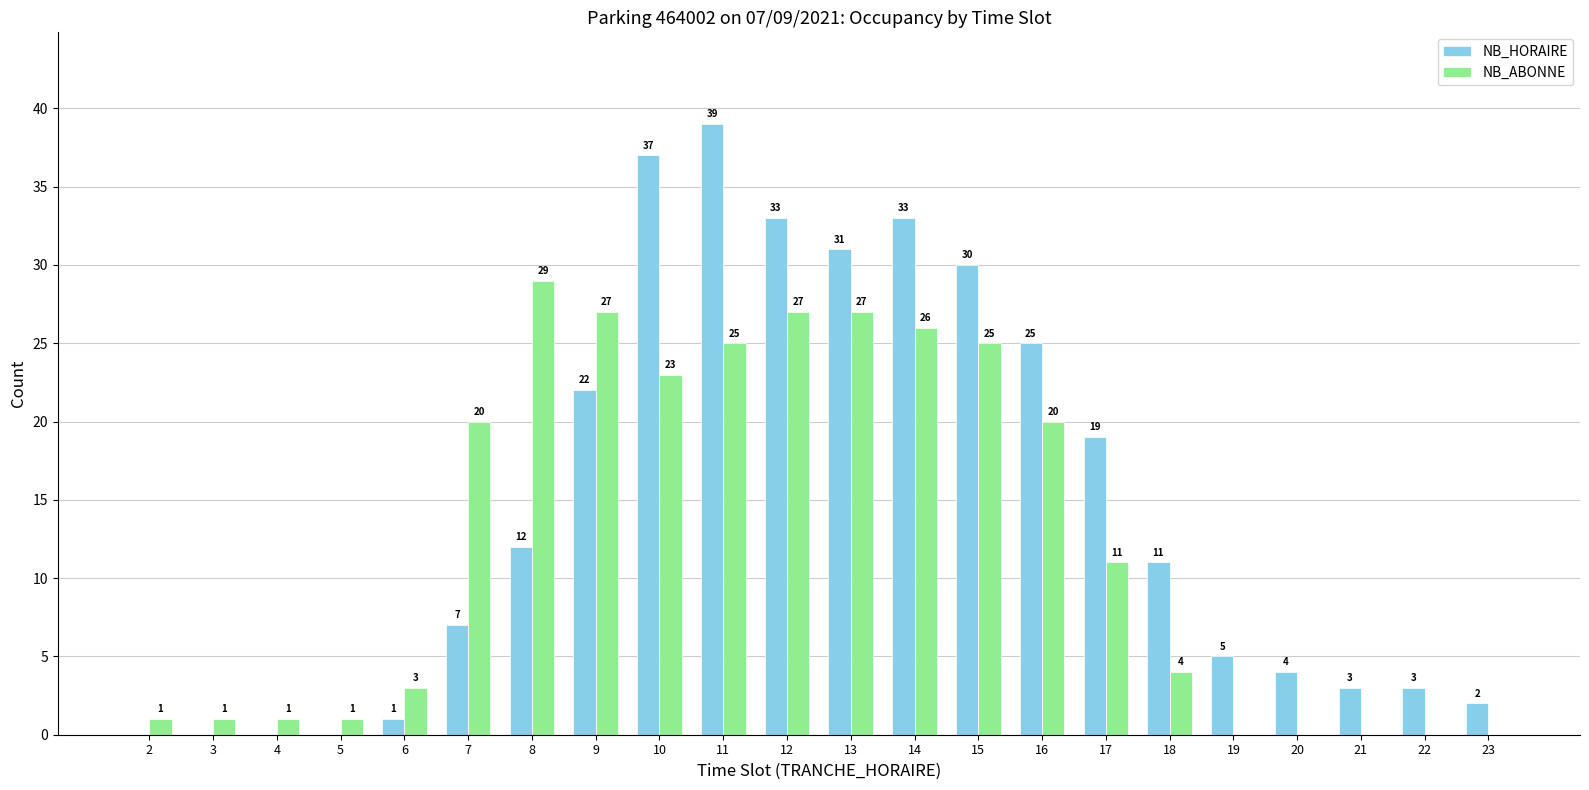

True or false: NB_ABONNE has a value of 11 at 17.

True